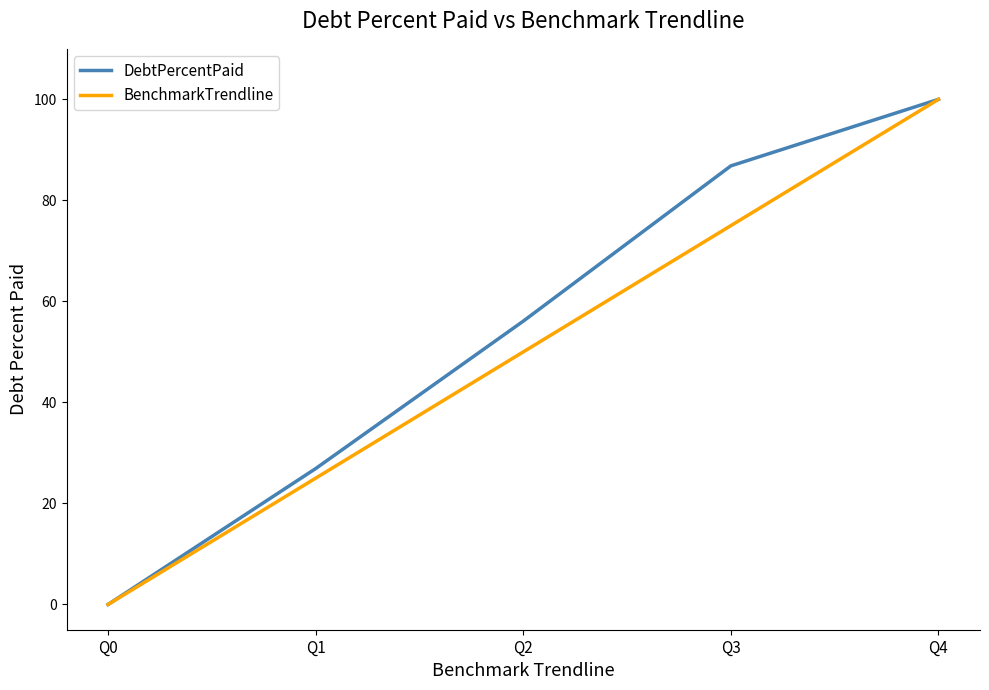

At Q3, list the series in order from largest to smallest.

DebtPercentPaid, BenchmarkTrendline